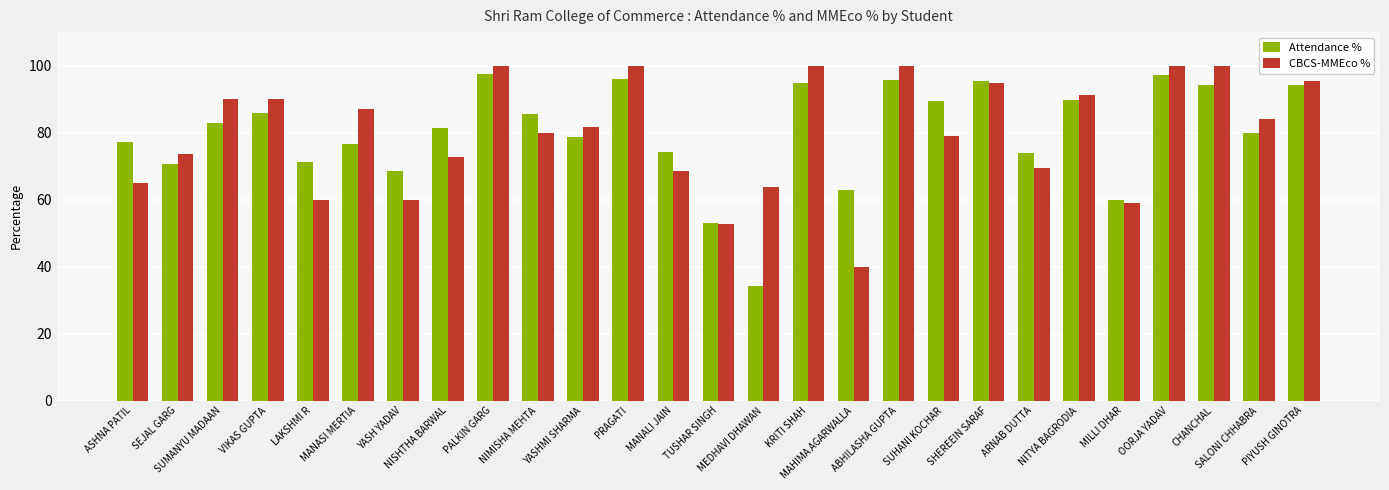

At how many categories does at least one series exceed 50?

27